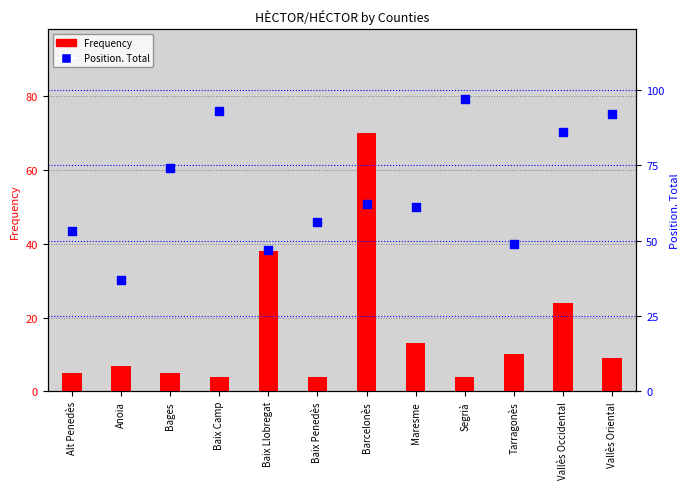

At which category is the sum across all series the highest?

Barcelonès